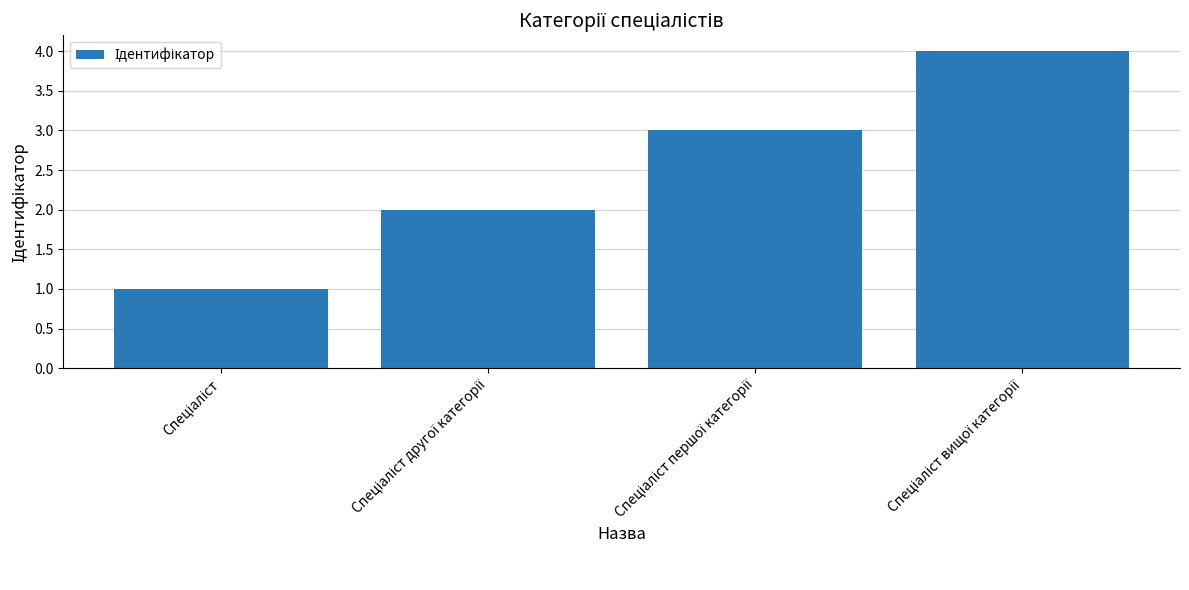

What is the sum of all values?

10